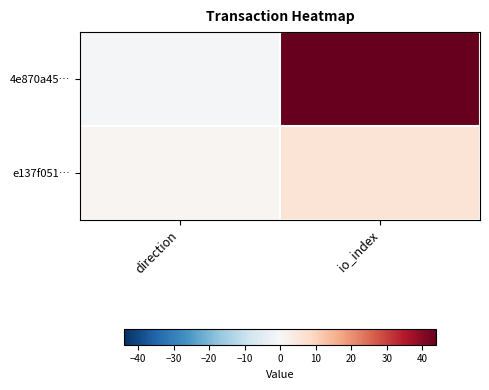

Reading right to left, extract all data points from this chart.

4e870a45…: io_index=44	direction=-1
e137f051…: io_index=6	direction=1